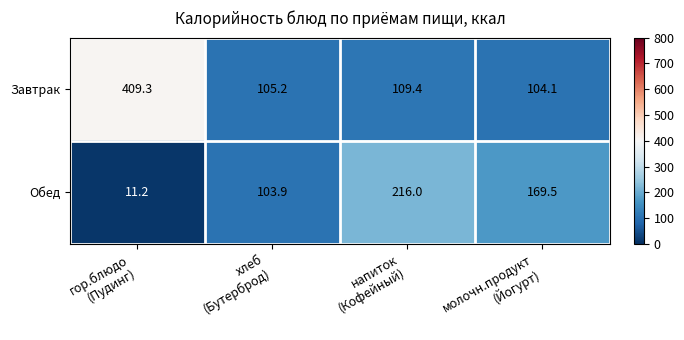

Reading left to right, what are all the values shown in this chart?

Завтрак: 409.3	105.2	109.4	104.1
Обед: 11.2	103.9	216.0	169.5